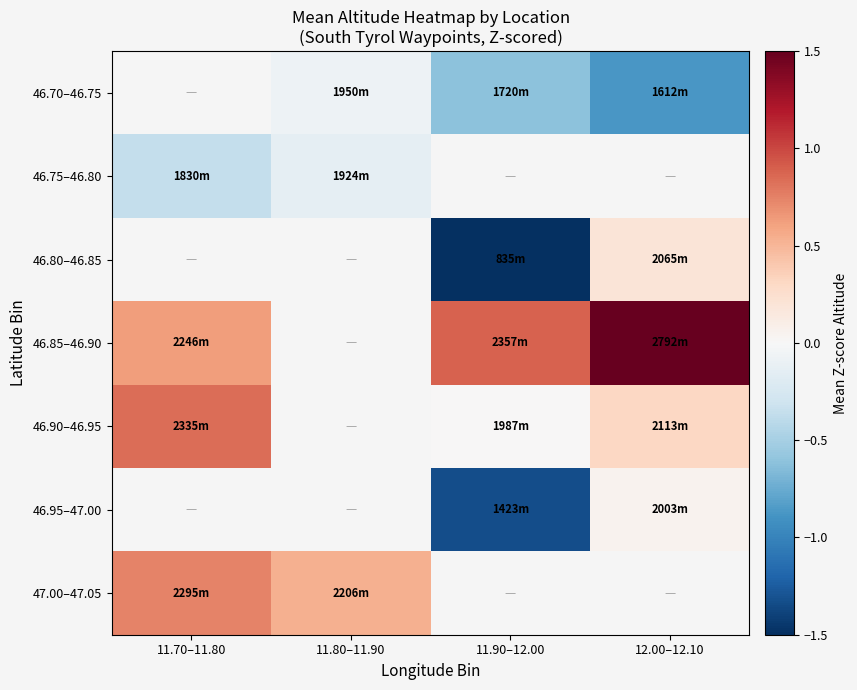

Between 11.90–12.00 and 12.00–12.10, which series saw the biggest shift?

46.80–46.85